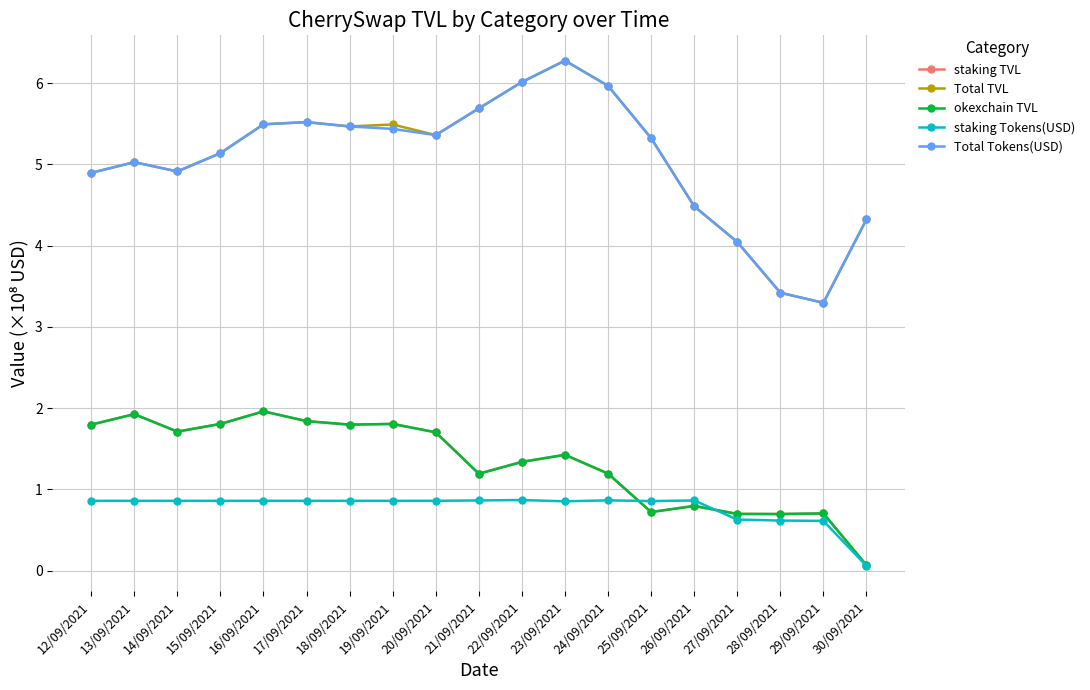

Rank the series by their maximum value, from highest to lowest.

Total TVL, Total Tokens(USD), staking TVL, okexchain TVL, staking Tokens(USD)